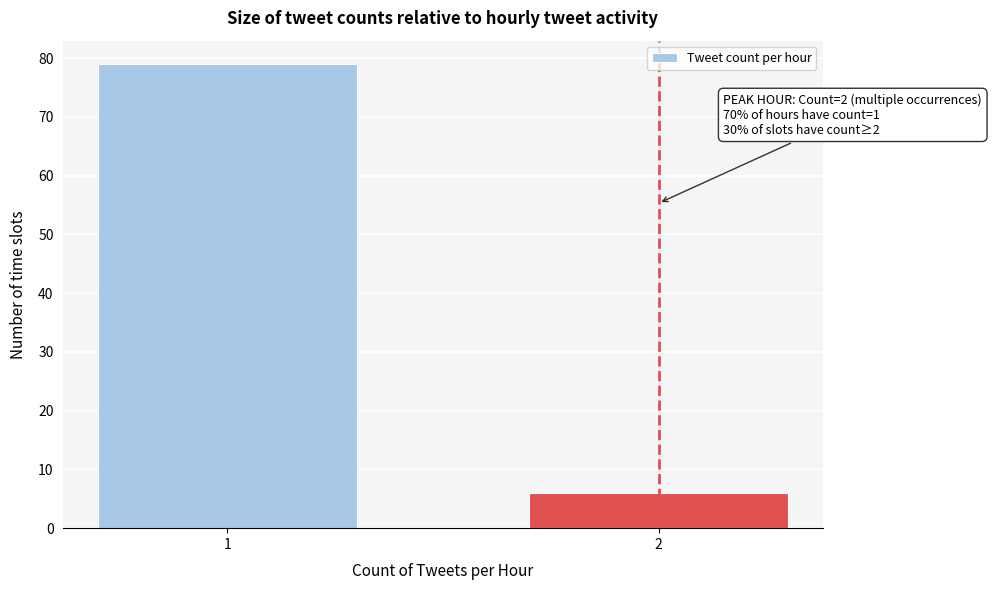

Reading left to right, what are all the values shown in this chart?

1=79	2=6